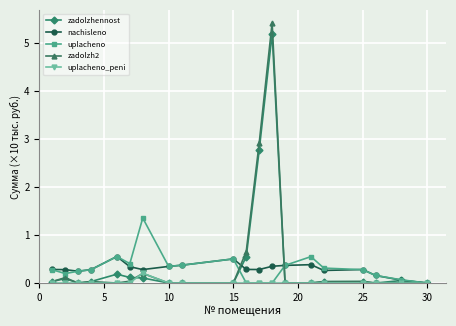

Which series has the widest spread of values?

zadolzh2